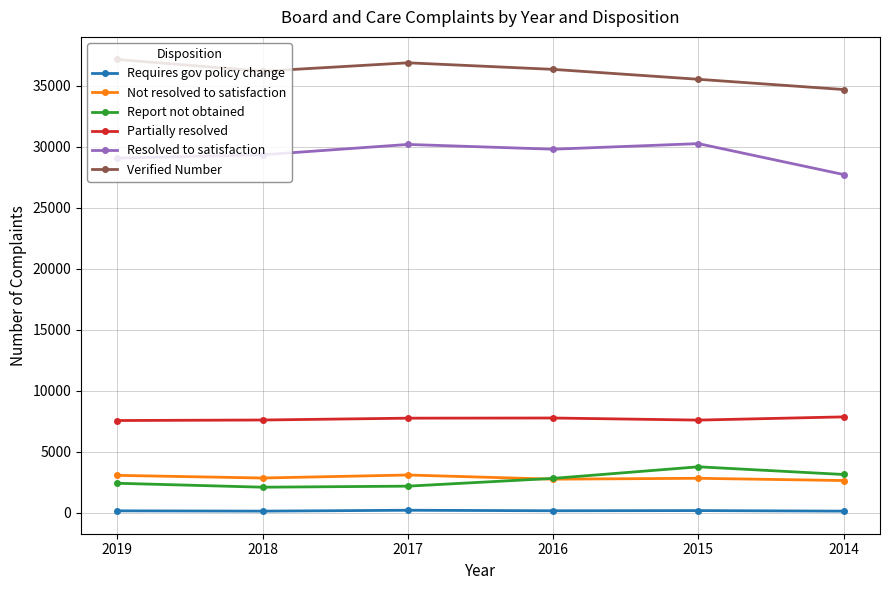

How many lines are shown in the chart?

6